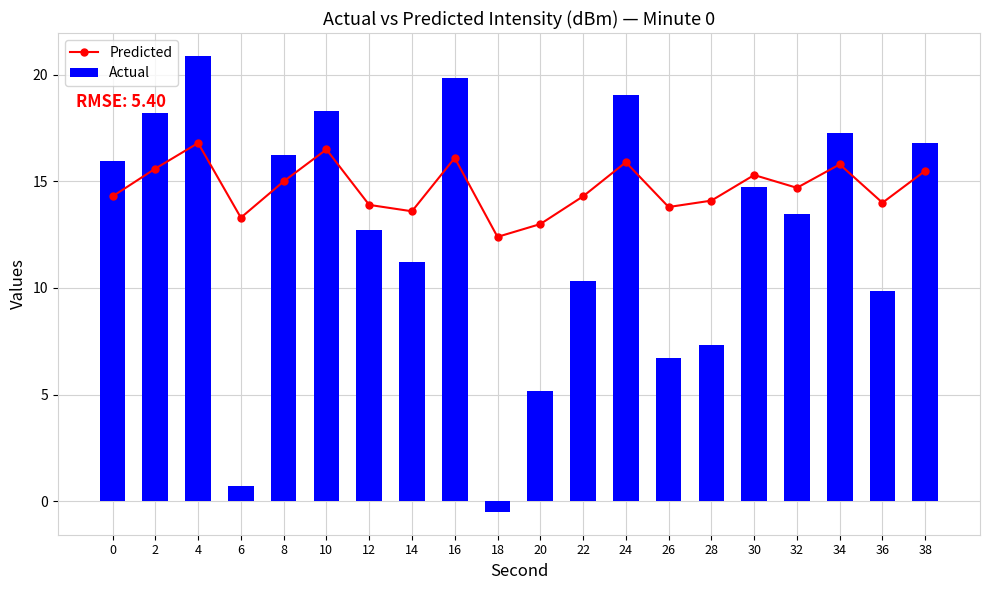

Which series has the widest spread of values?

Actual